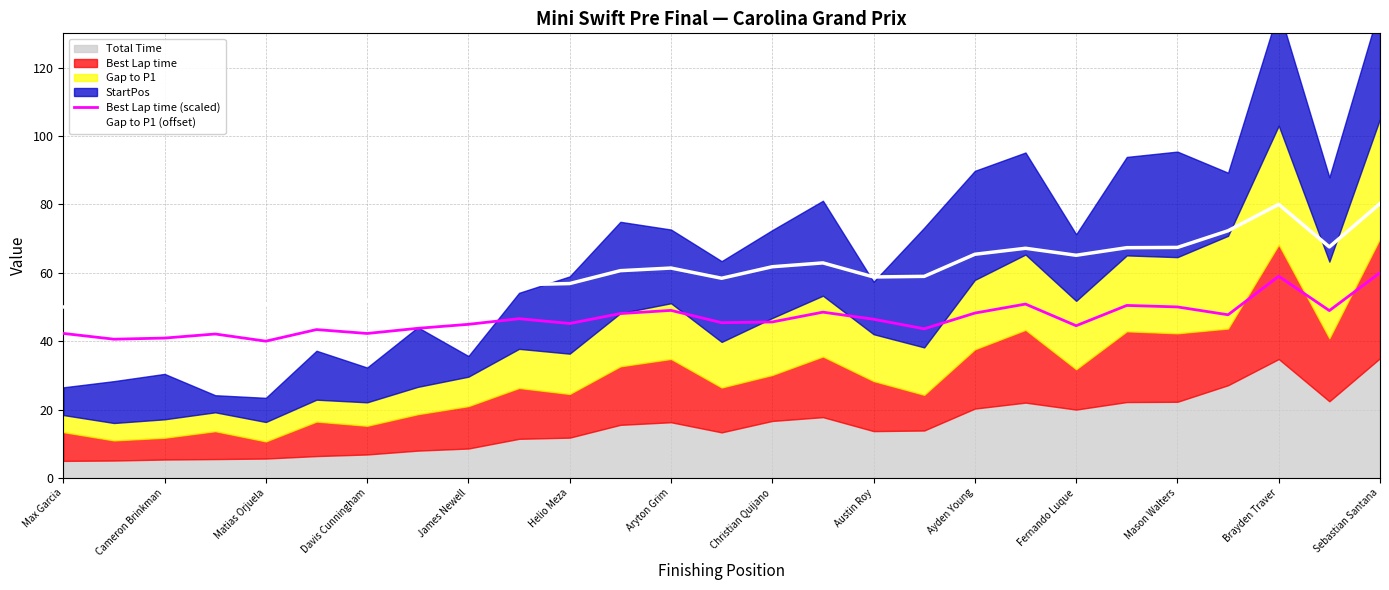

True or false: Best Lap time (scaled) and Gap to P1 (offset) intersect in this chart.

False